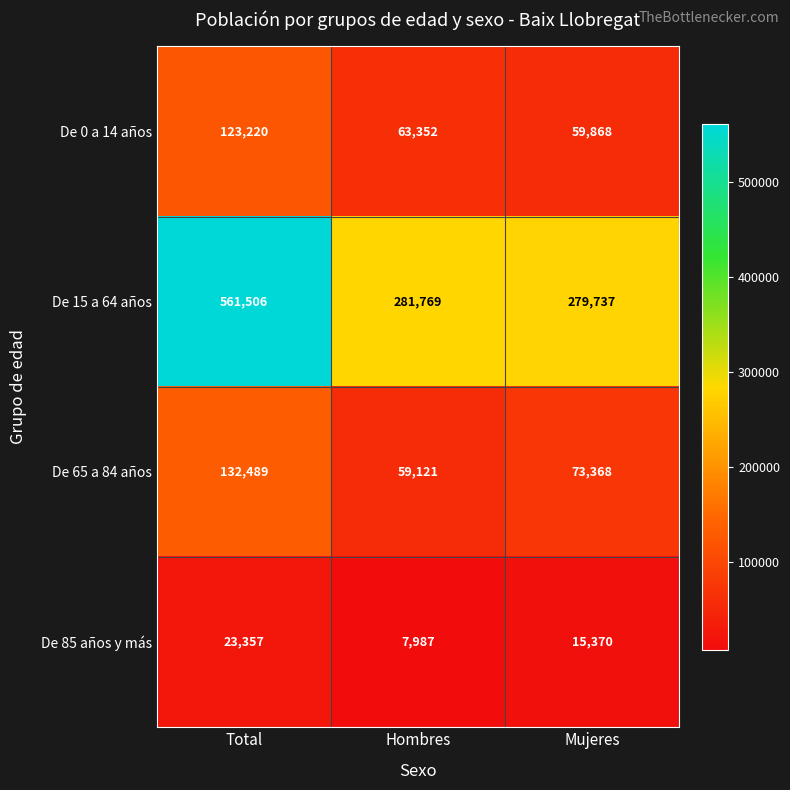

What is the total value across all series at Hombres?

412229